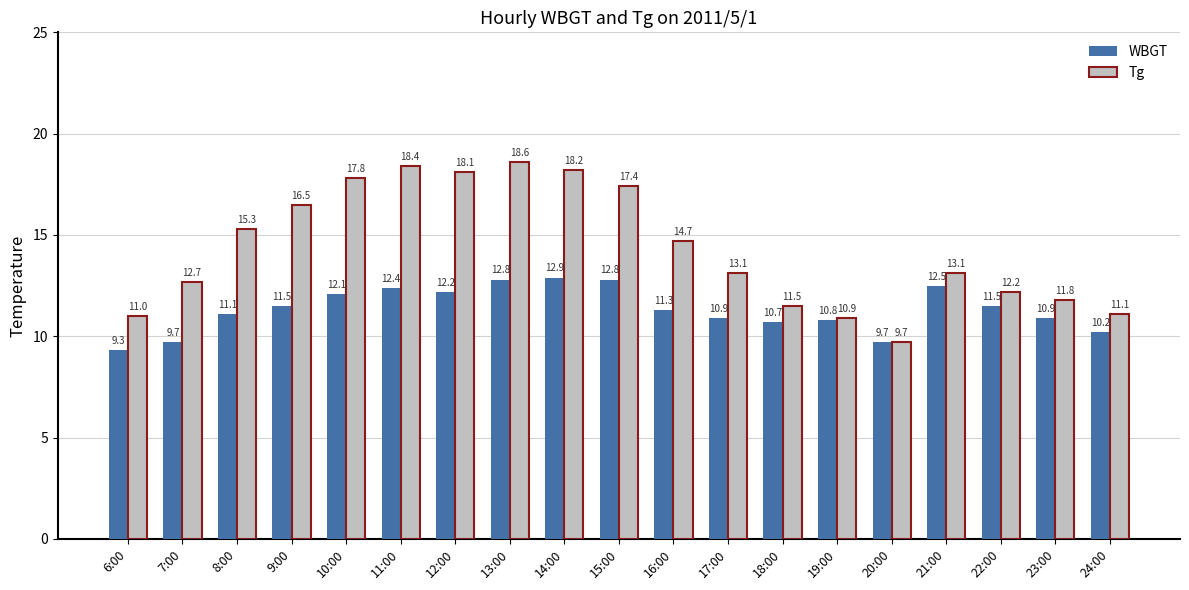

How many bars are there in total?

38